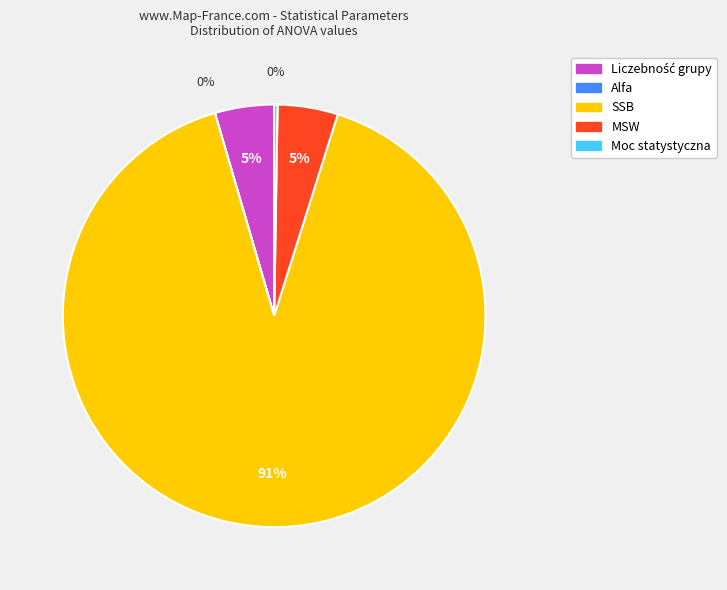

Does any single category account for the majority?

Yes